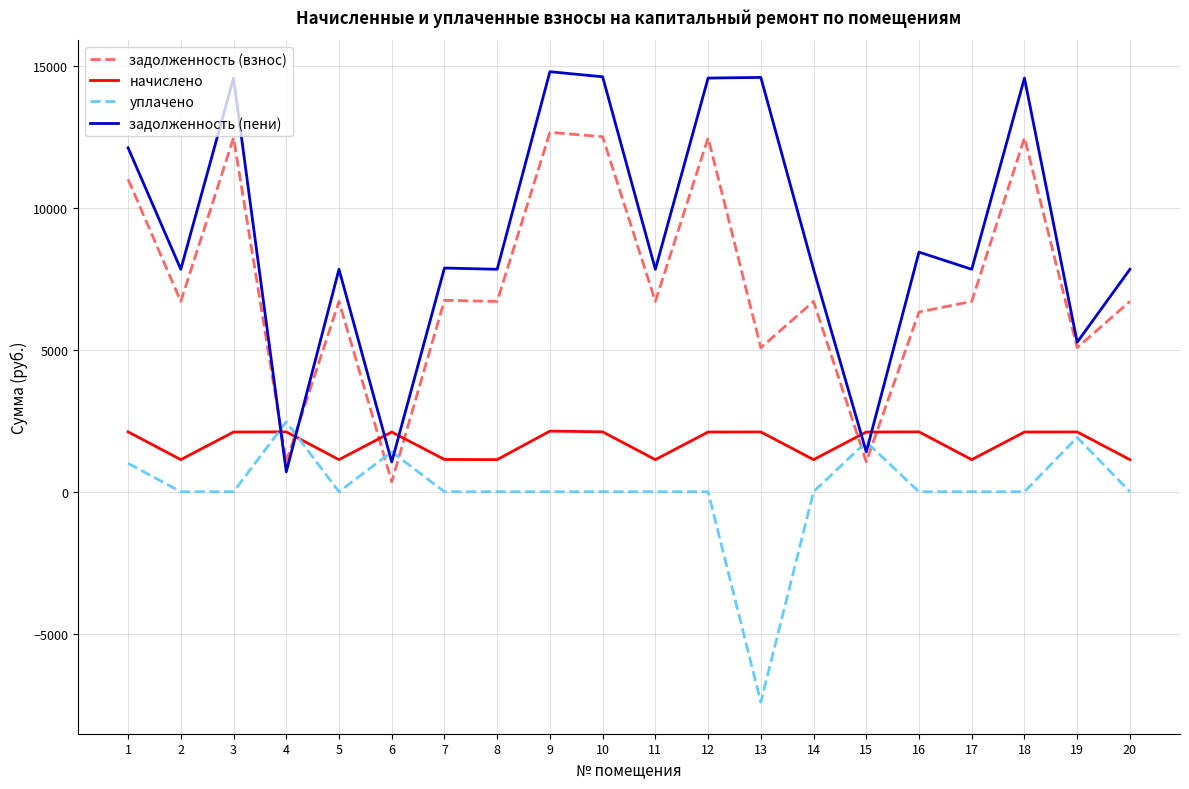

Is it true that уплачено equals 0.0 at 18?

True